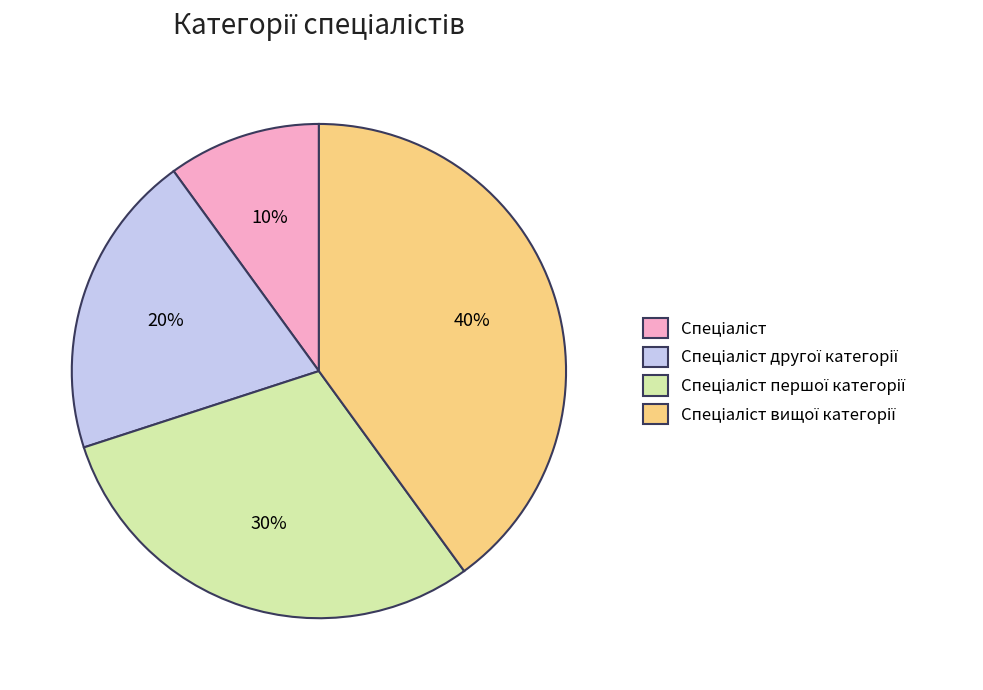

To the nearest percent, what is the difference between the largest and smallest slice percentages?

30%